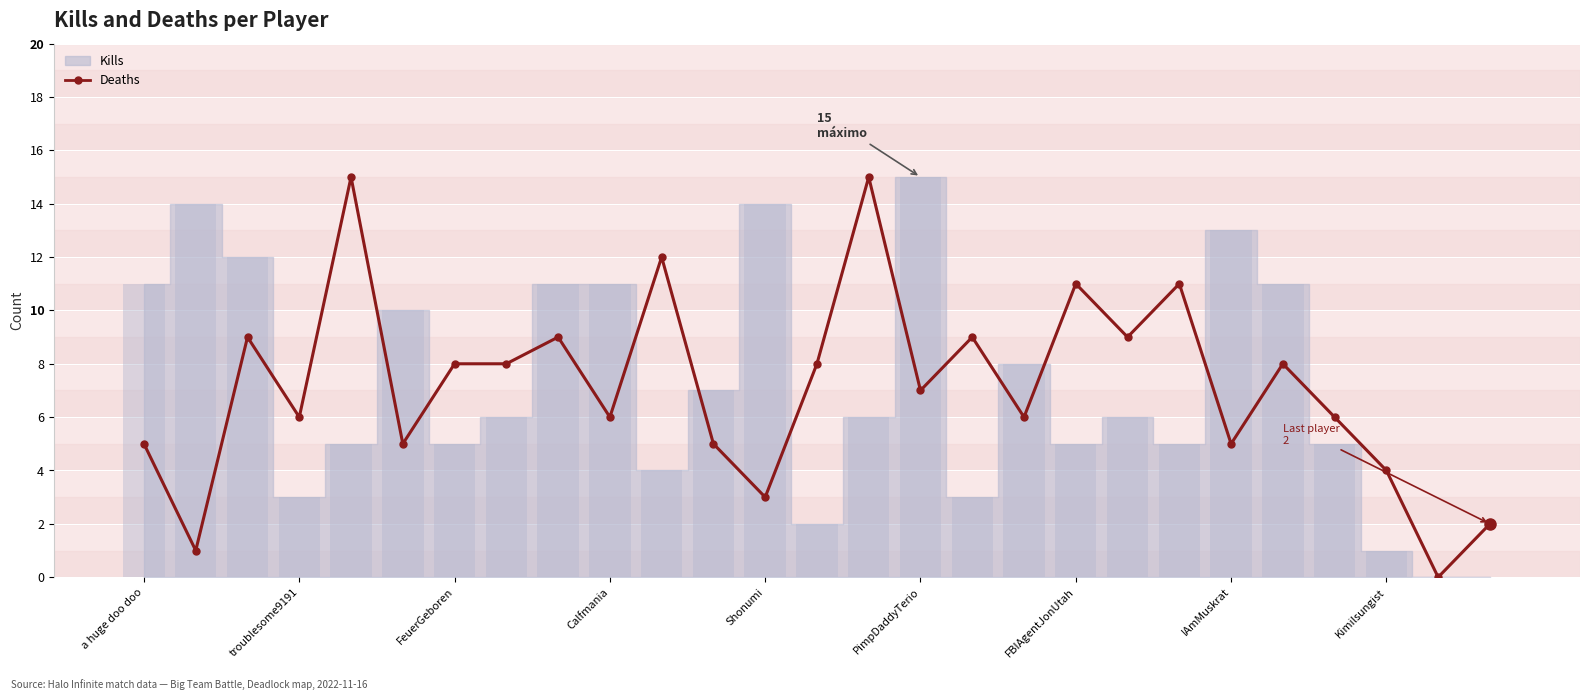

What is the average value?

7